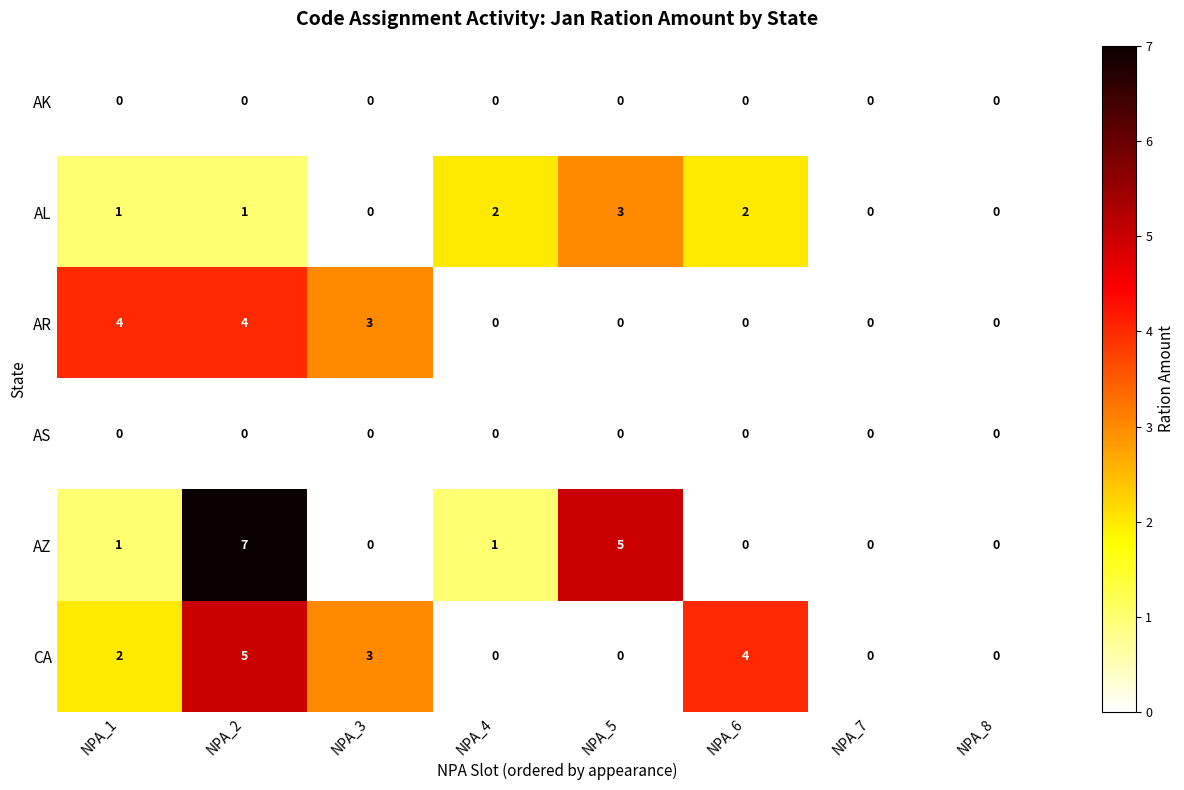

What is the difference between the second highest and second lowest values in the AZ series?

5